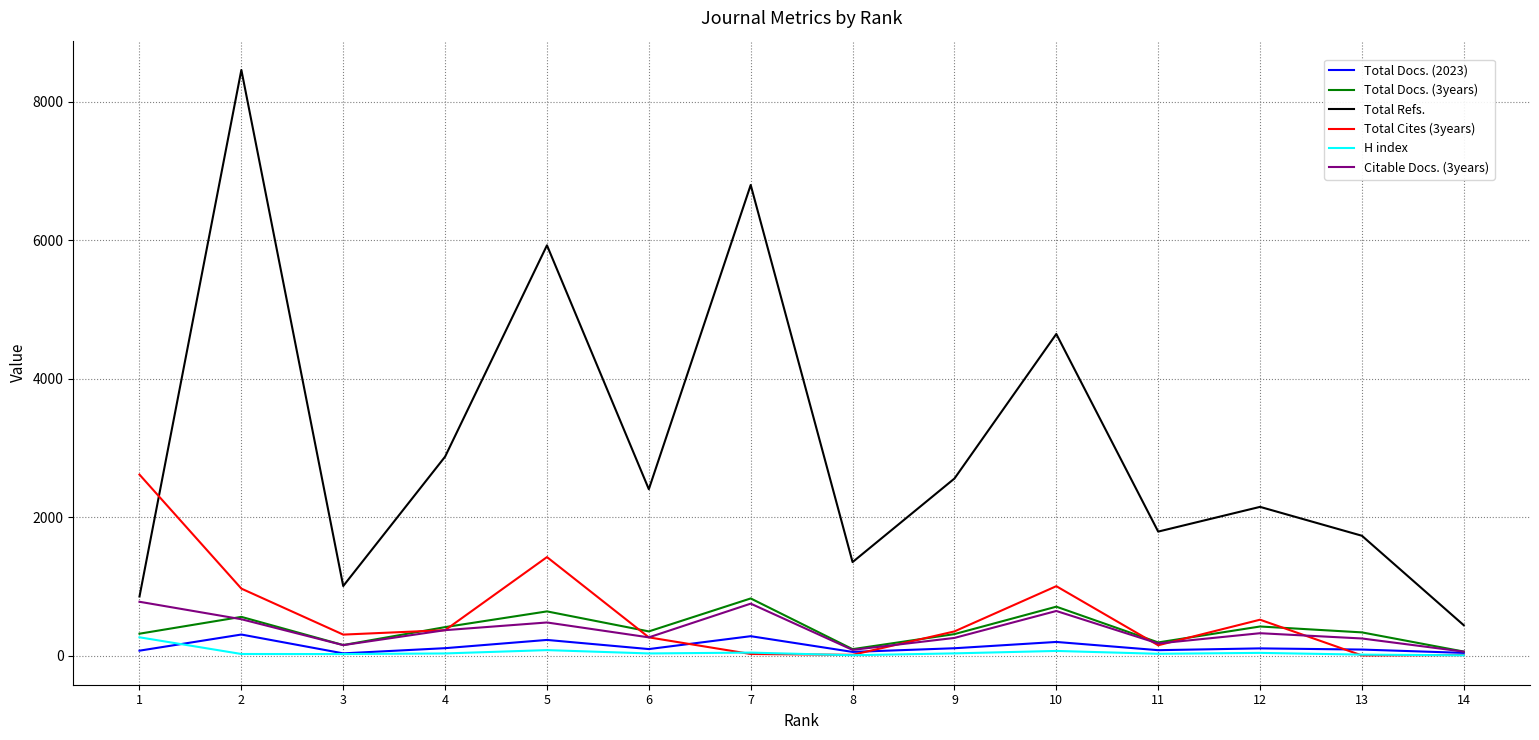

True or false: Total Refs. has a value of 1337 at 4.

False